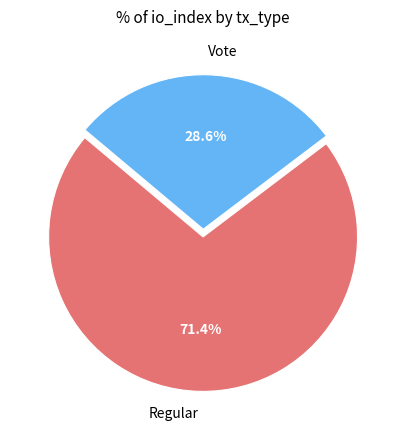

To the nearest percent, what is the average slice percentage?

50%